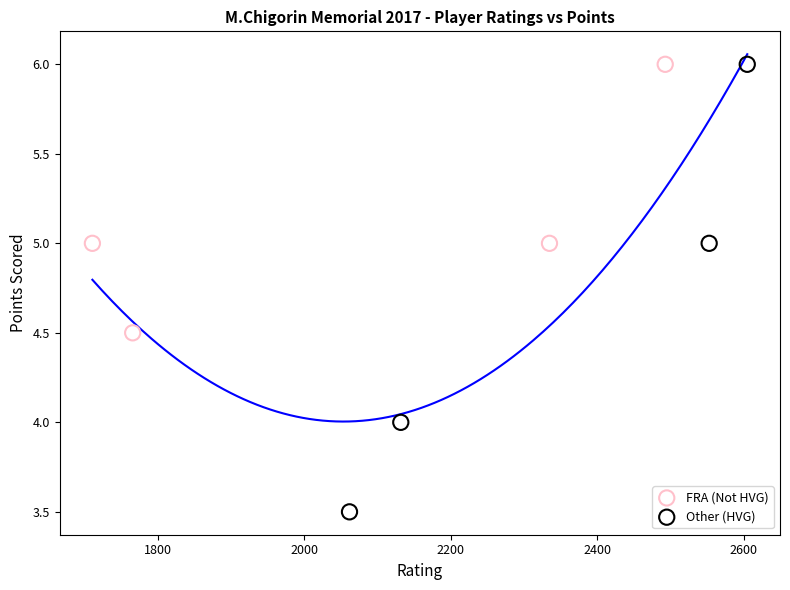

Which series has the widest spread of Y values?

Other (HVG)